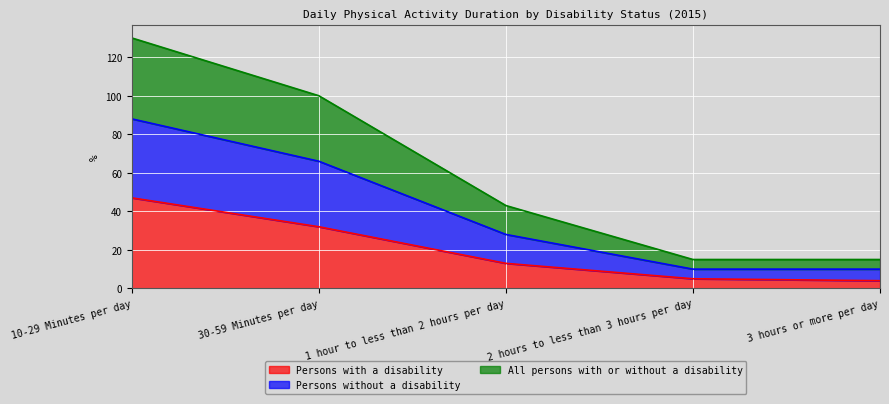

What is the label of the 2nd point from the right?

2 hours to less than 3 hours per day